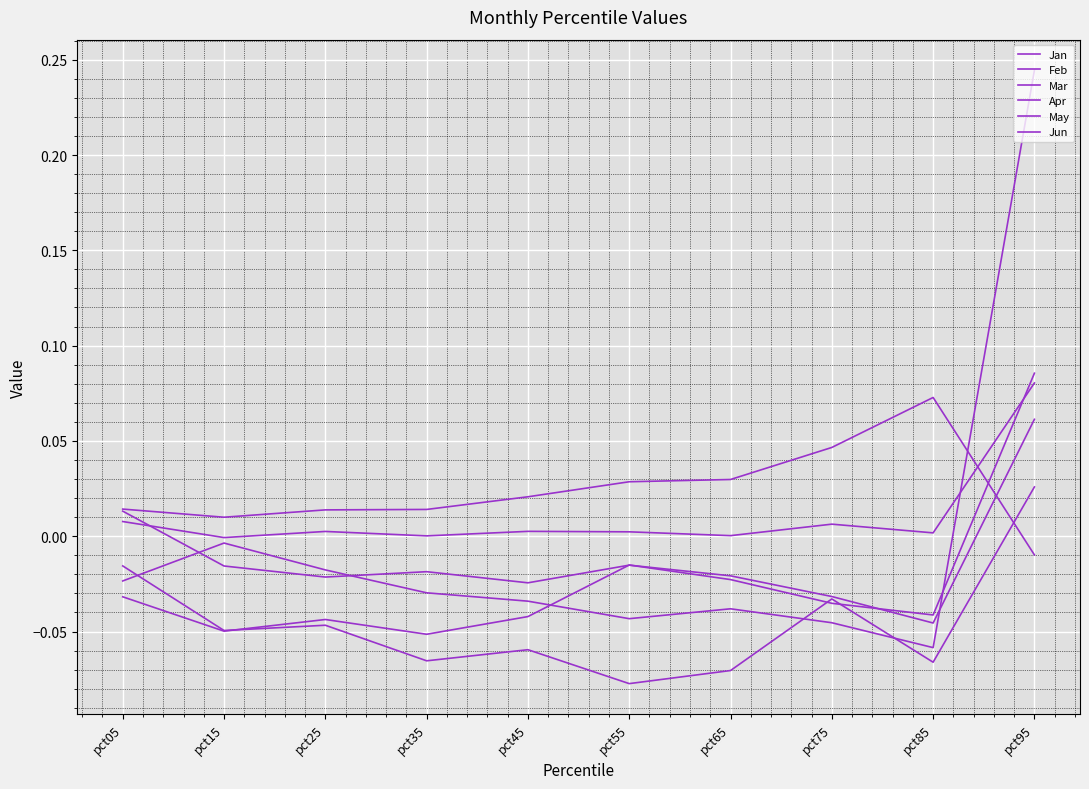

Does the chart have visible grid lines?

Yes